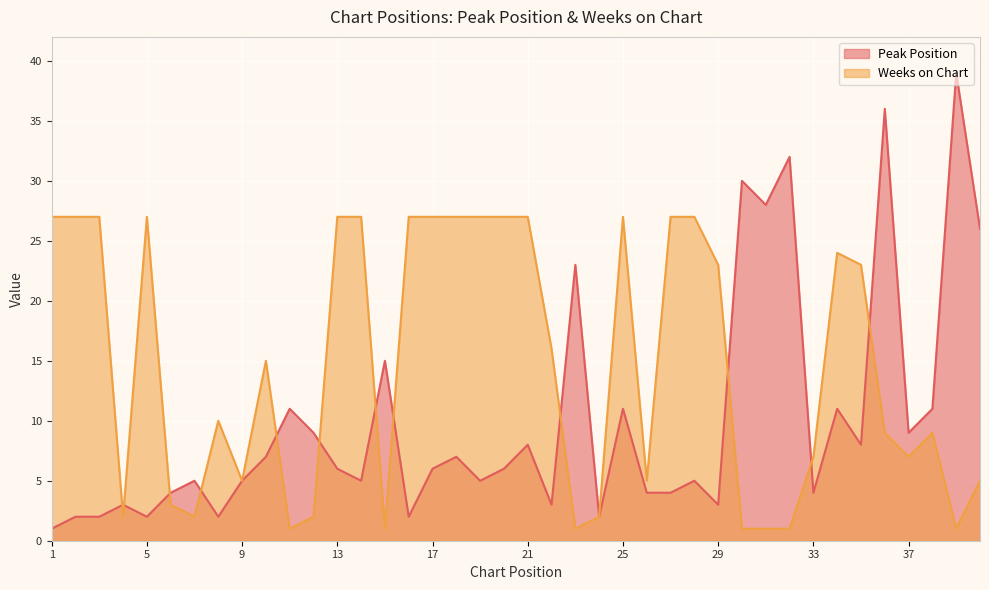

In Weeks on Chart, how many points are lower than both neighbors (excluding endpoints)?

9